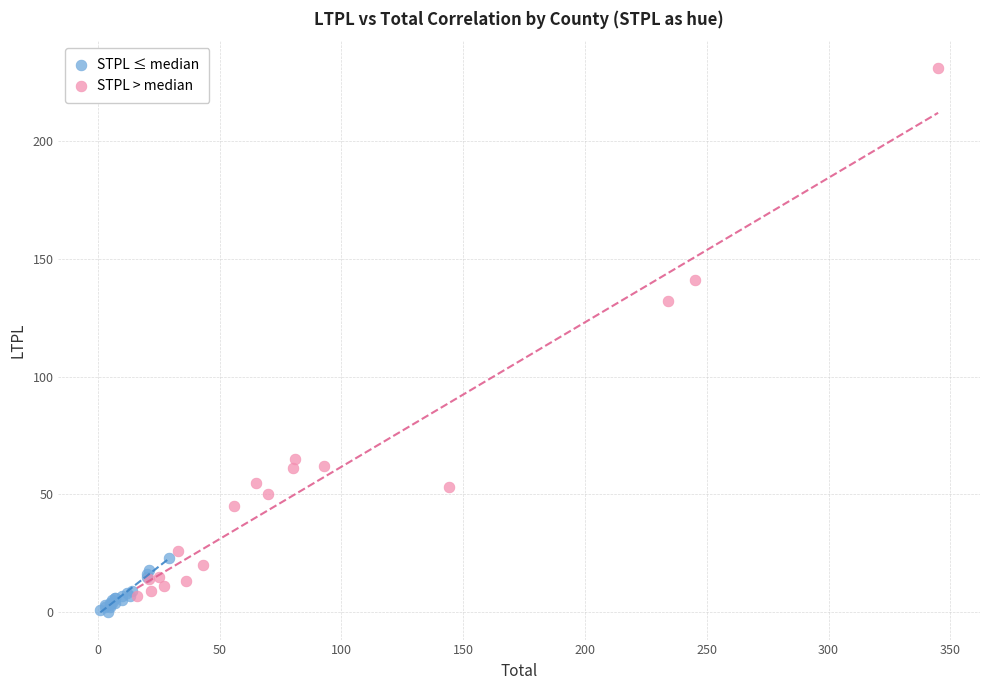

Which series contains the highest Y value?

STPL > median